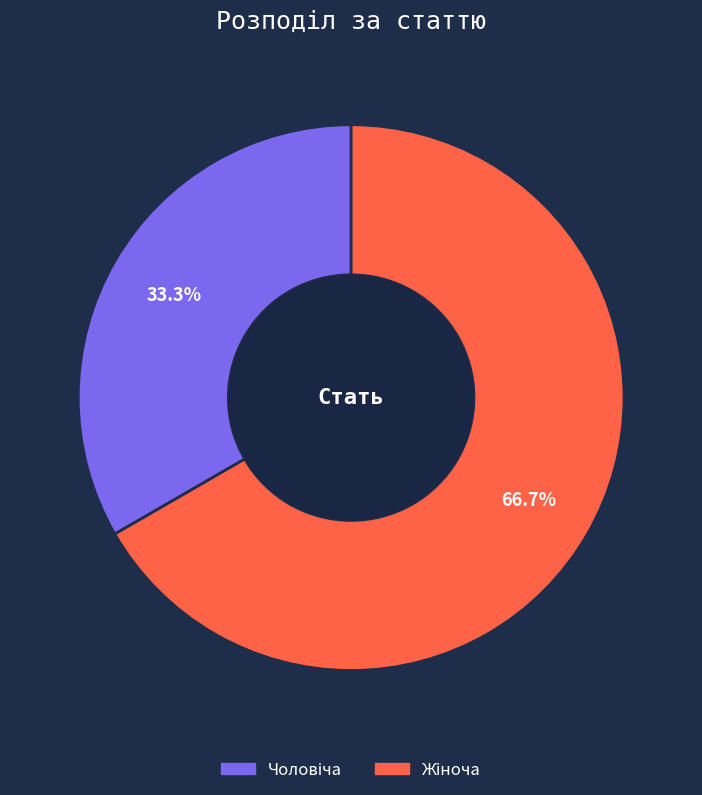

Is there a majority slice in this chart?

Yes